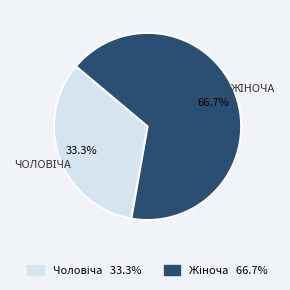

Is there a majority slice in this chart?

Yes